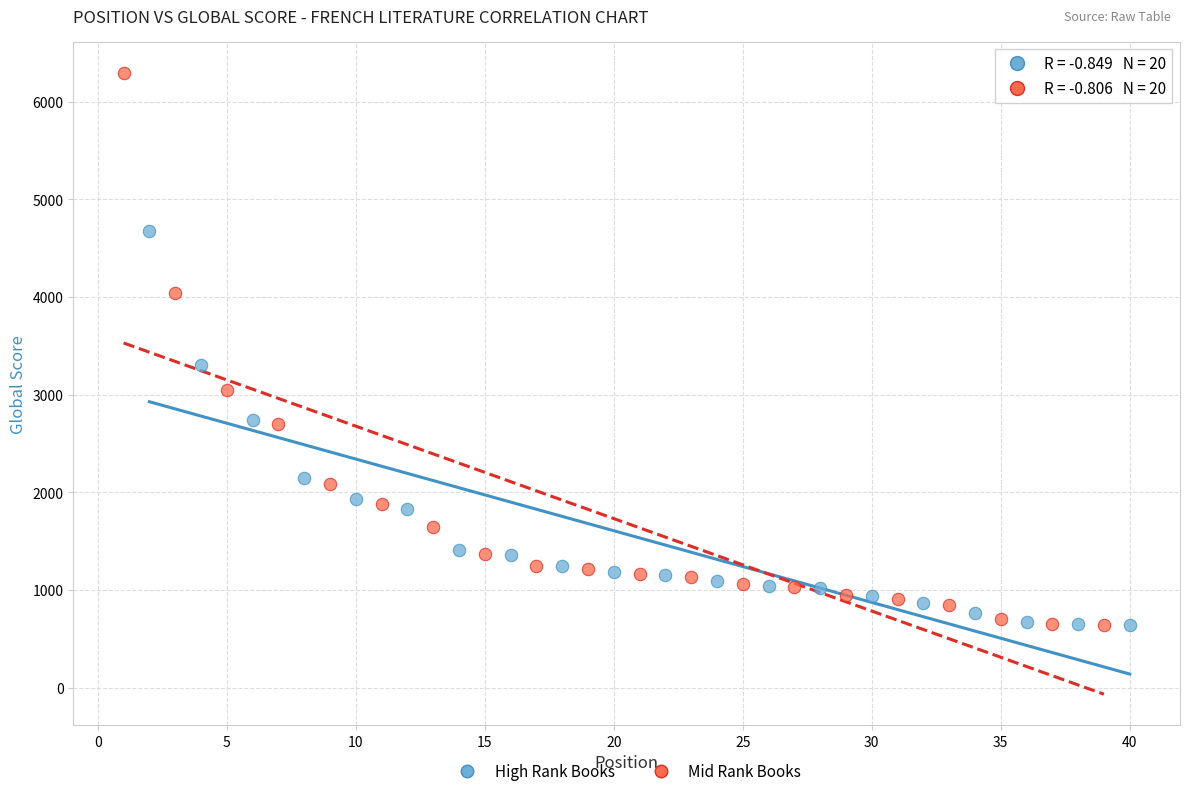

Which series contains the highest Y value?

Mid Rank Books